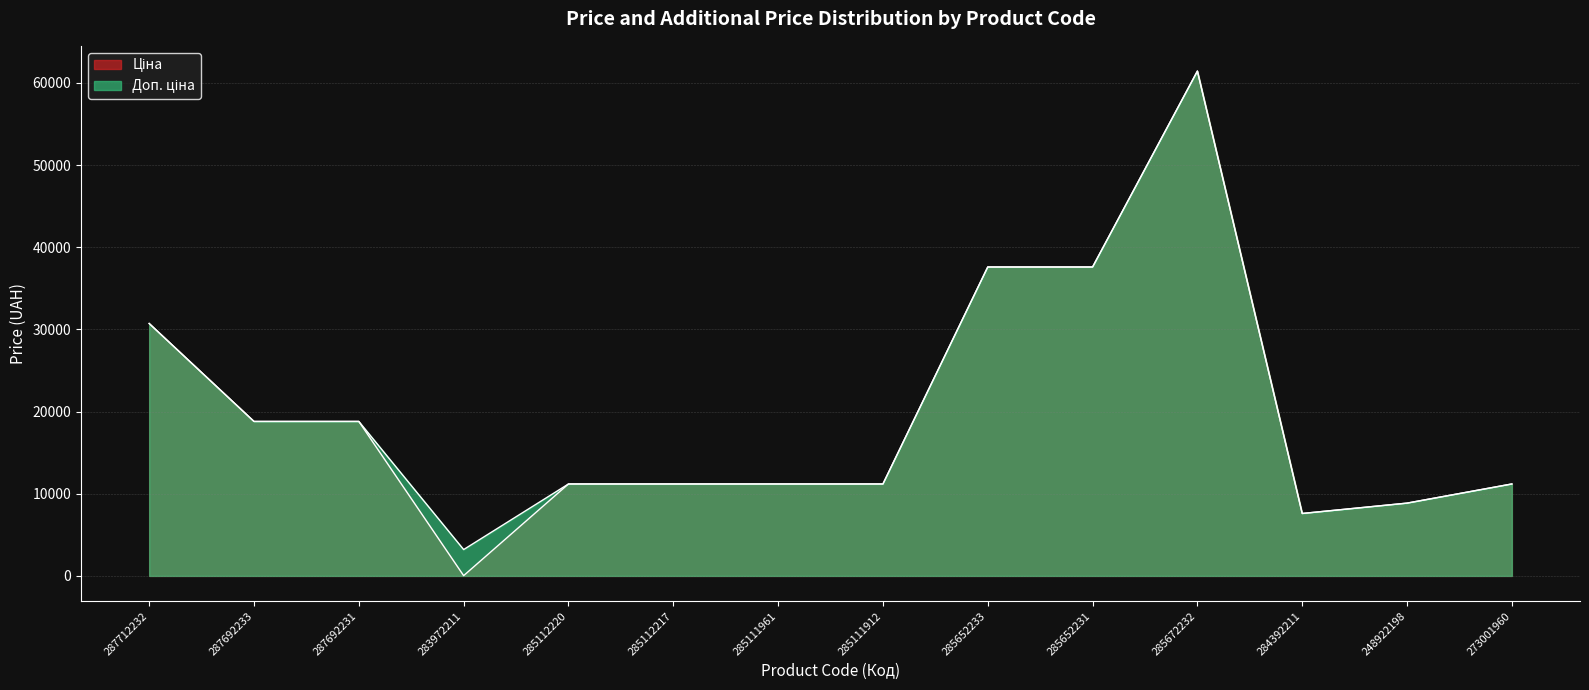

Is the value of Доп. ціна at 287712232 greater than the value of Ціна at 284392211?

Yes